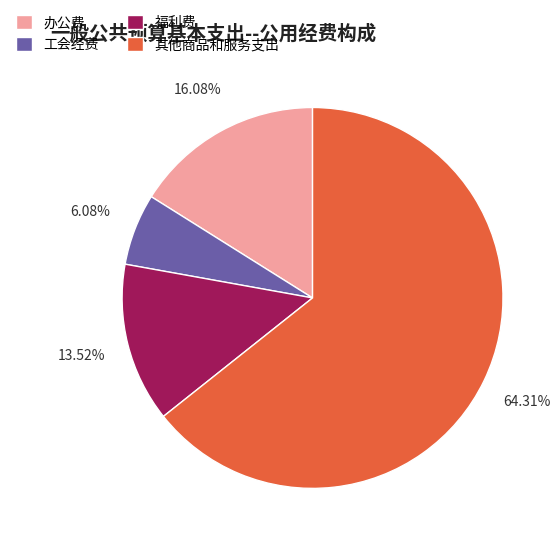

Which has a higher value, 其他商品和服务支出 or 福利费?

其他商品和服务支出